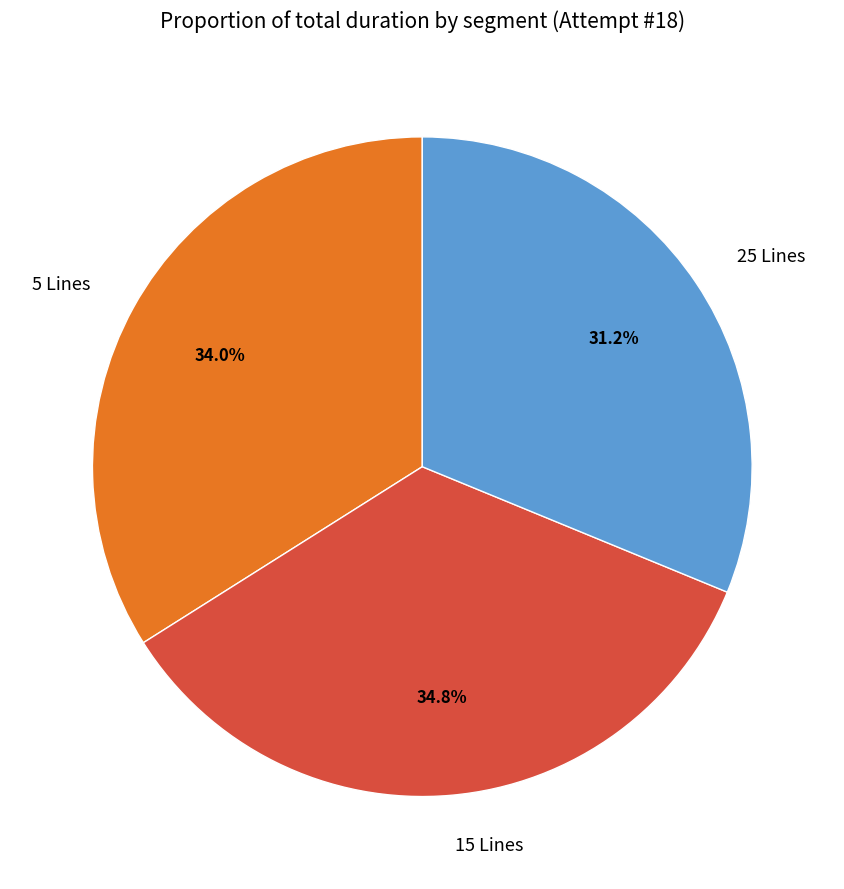

Is it true that 15 Lines is 25% of the pie?

False